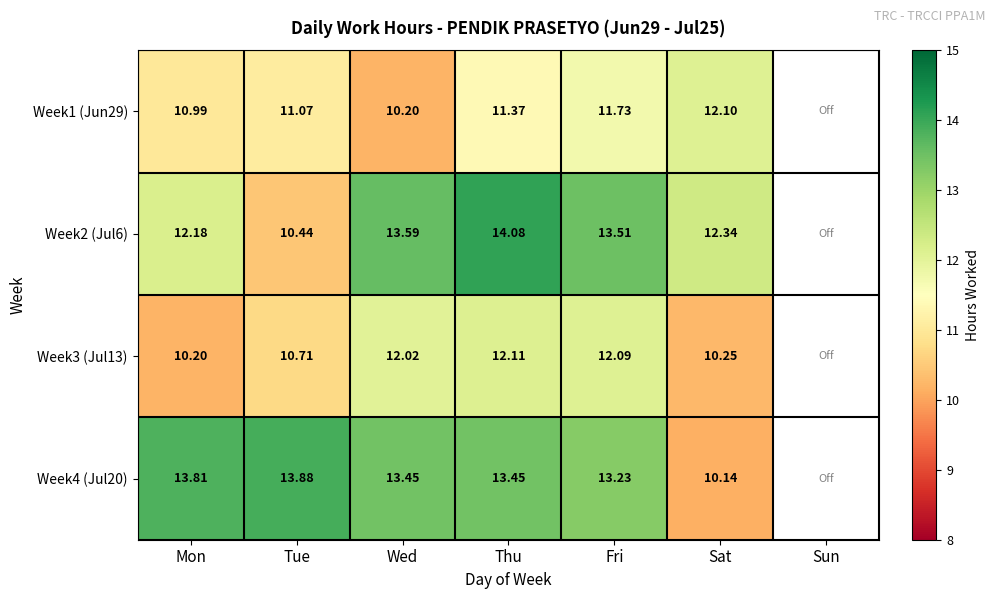

Rank the series at Fri from lowest to highest value.

Week1 (Jun29), Week3 (Jul13), Week4 (Jul20), Week2 (Jul6)